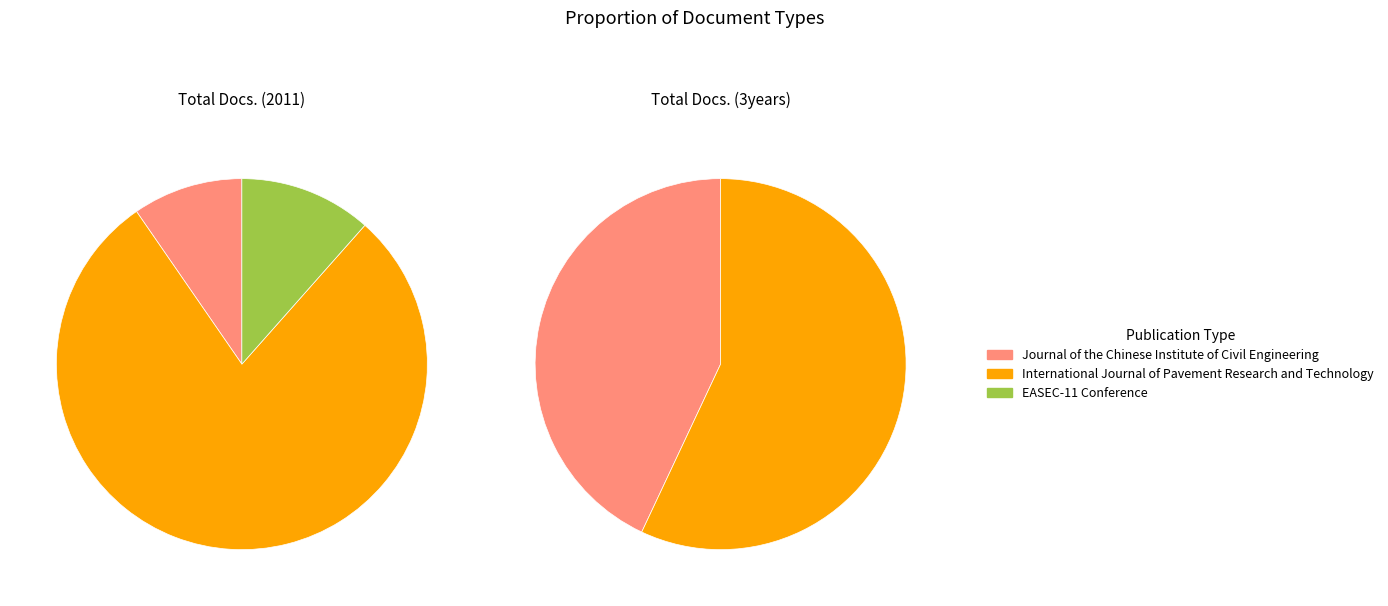

Does Journal of the Chinese Institute of Civil Engineering account for over 50% of the chart?

No